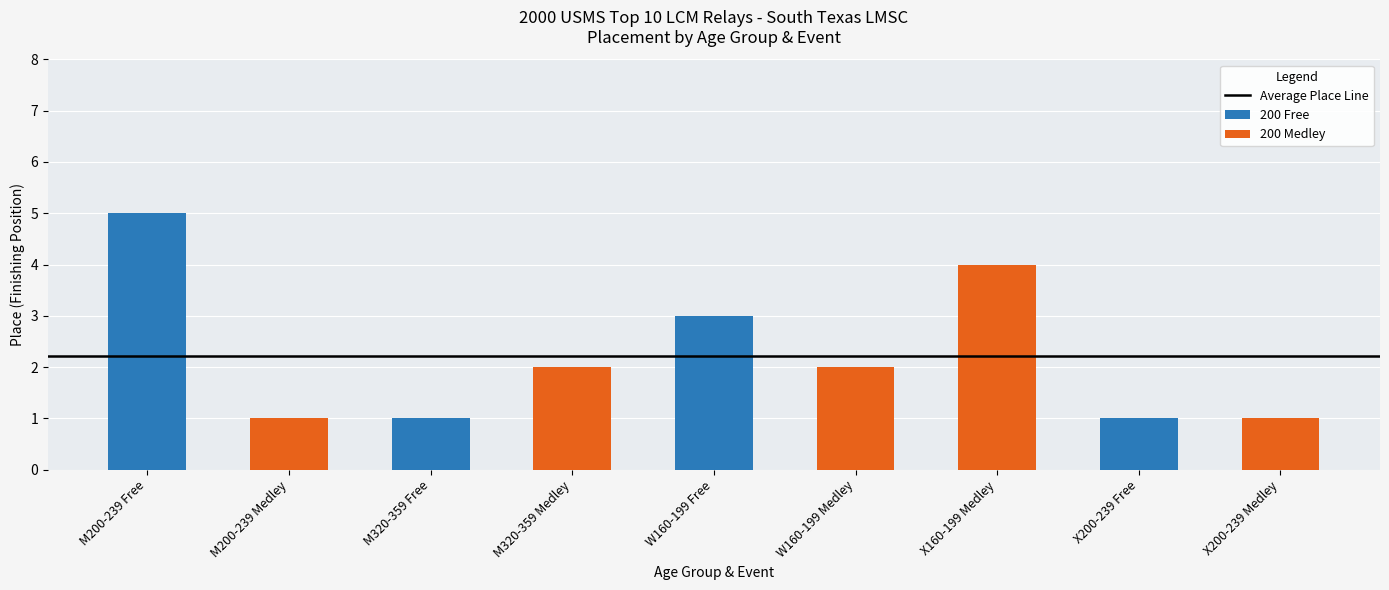

What is the sum of the 200 Free values at W160-199 Free and M320-359 Free?

4